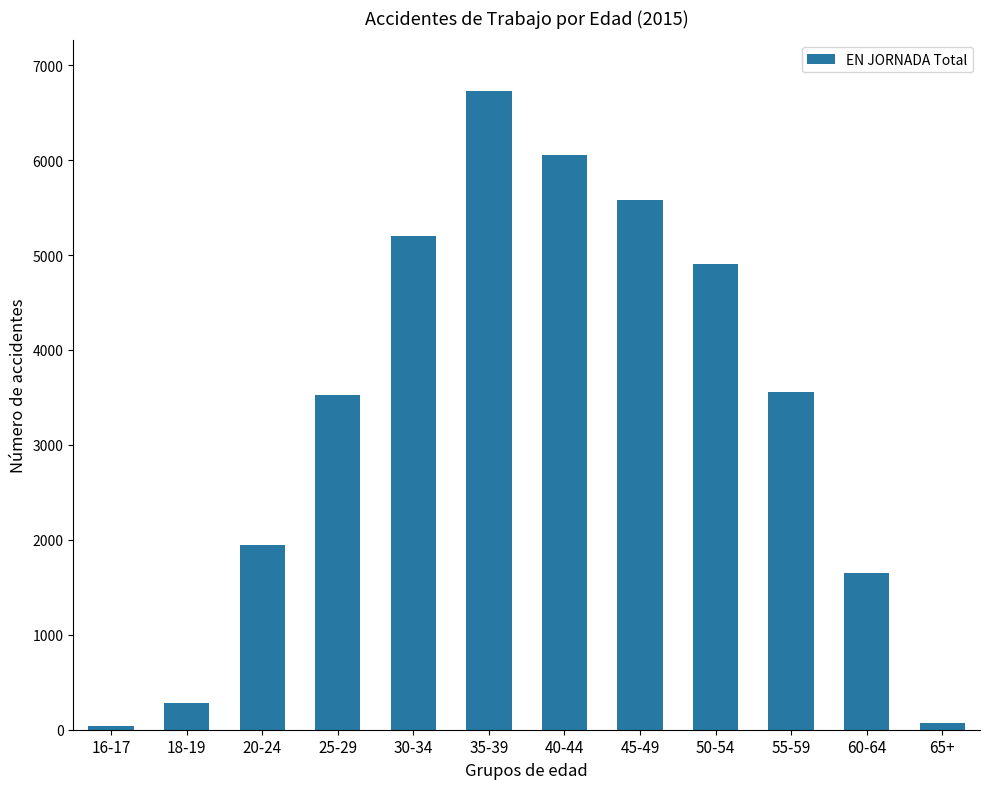

What is the greatest value displayed?

6723